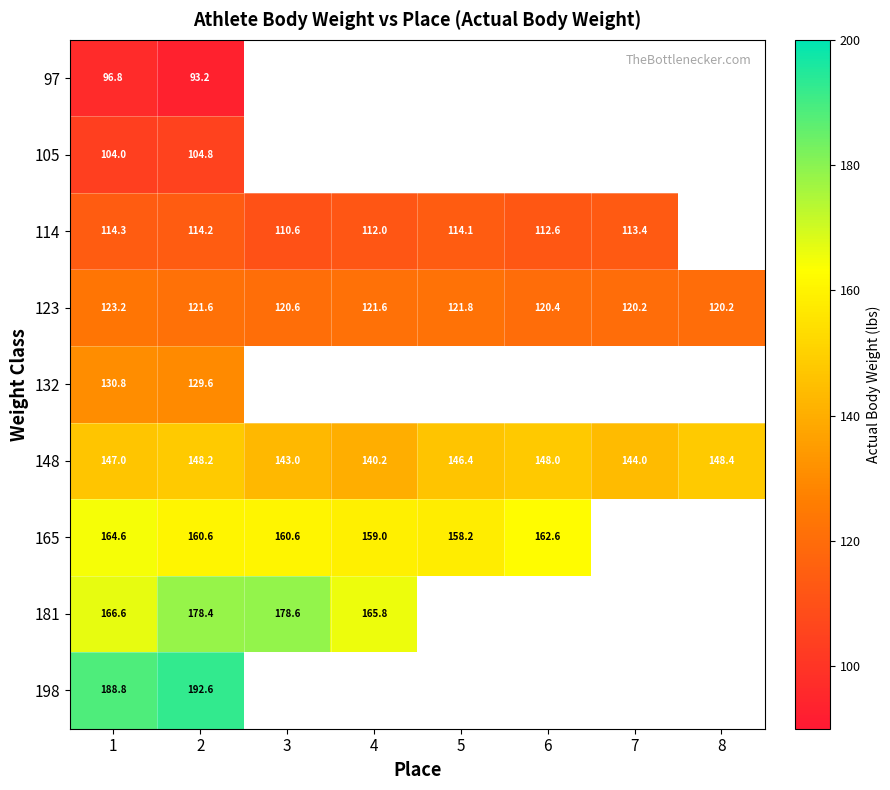

Is it true that 123 equals 177.2 at 4?

False